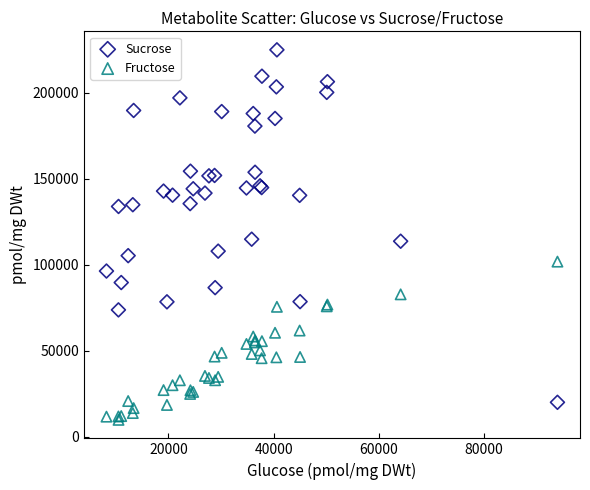

What is the X range (max minus min) for the scatter plot?

85754.6